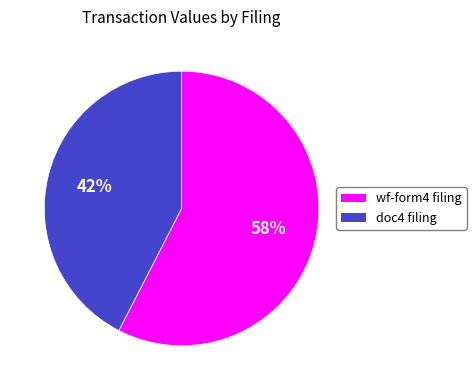

What percentage is the wf-form4 filing slice, to the nearest percent?

58%